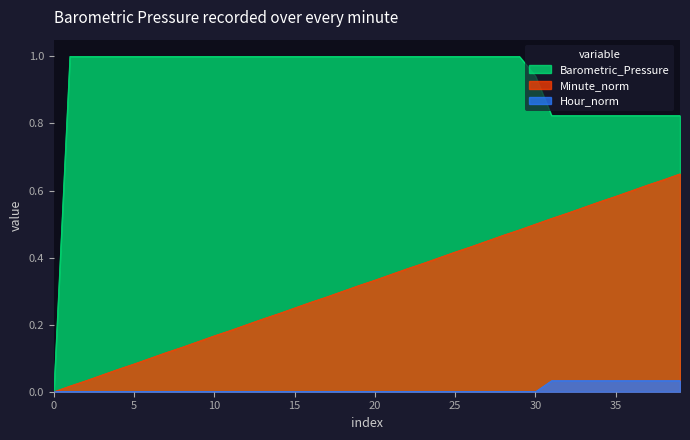

Does the chart have visible grid lines?

No